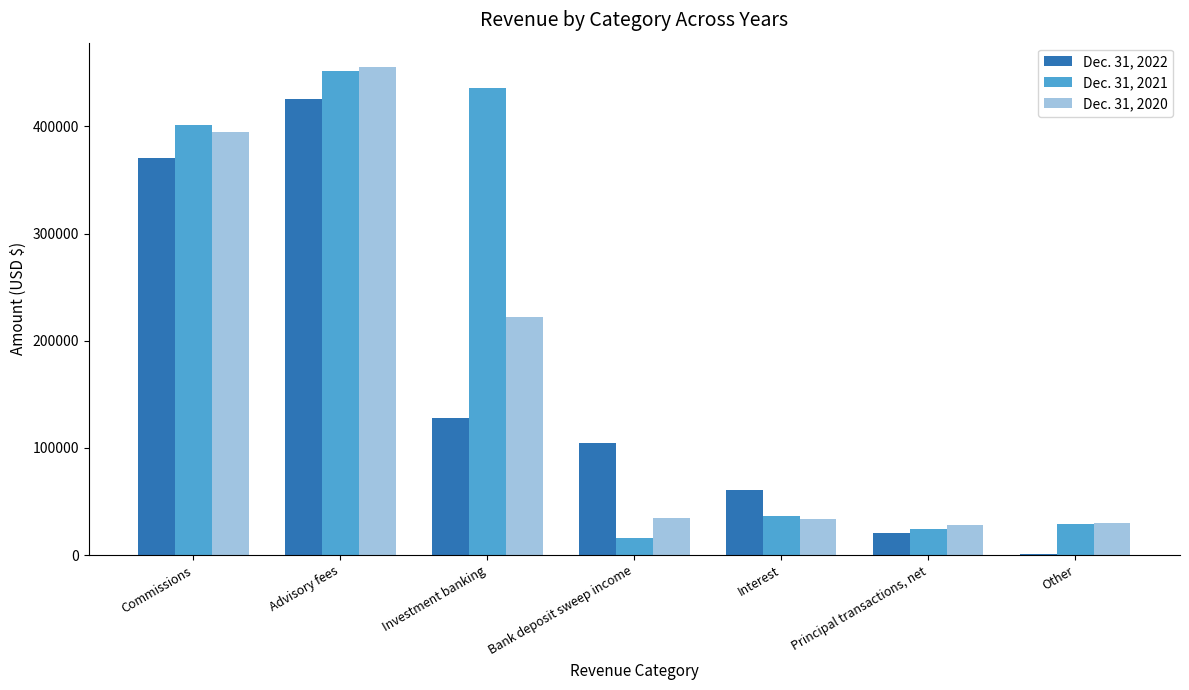

What is the maximum value shown in the chart?

455261